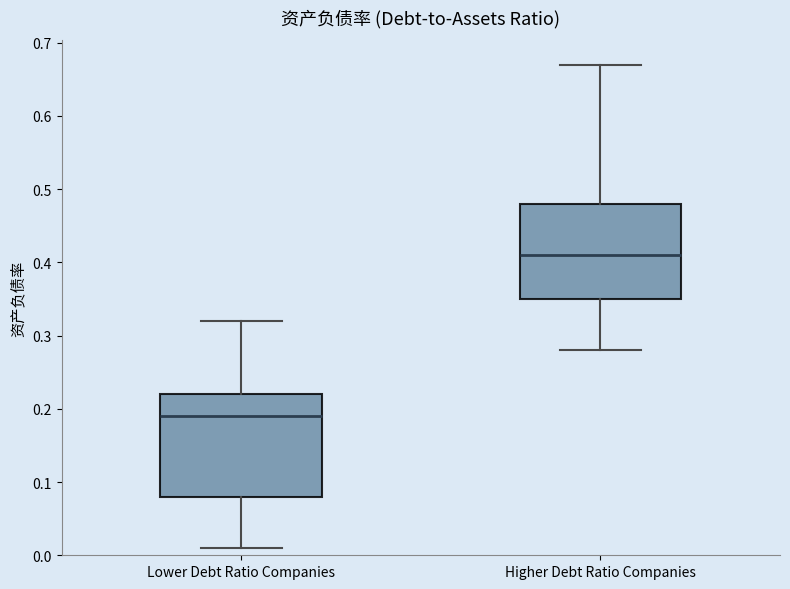

Which box has the highest median line?

Higher Debt Ratio Companies